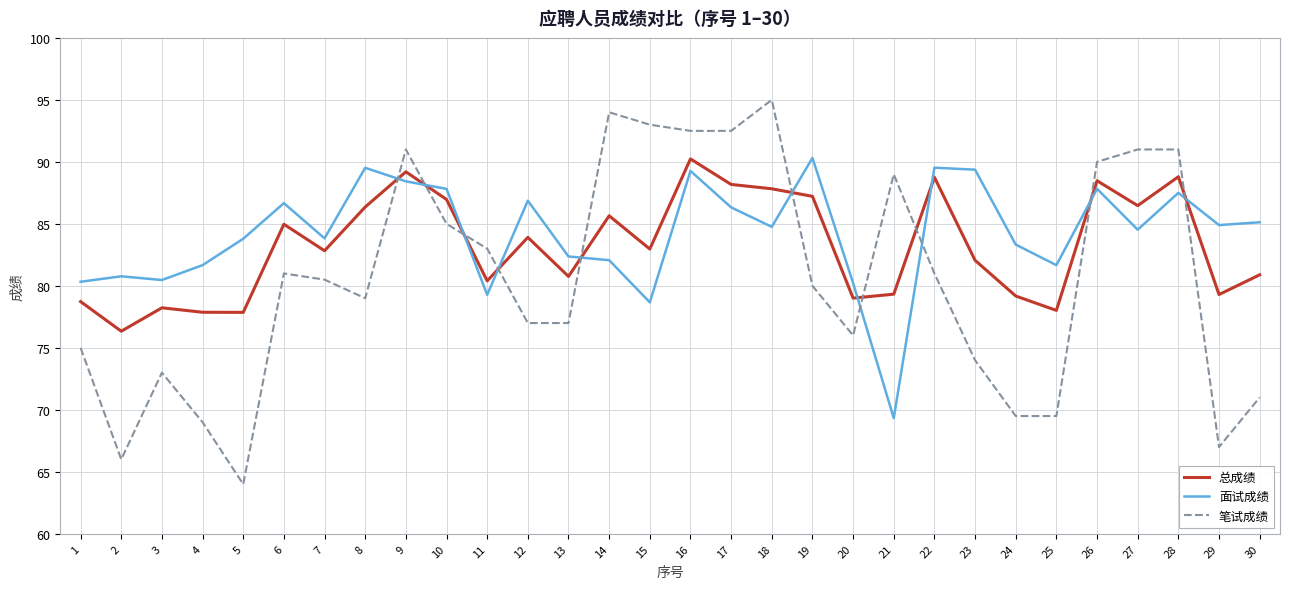

Count the number of categories in the chart.

30